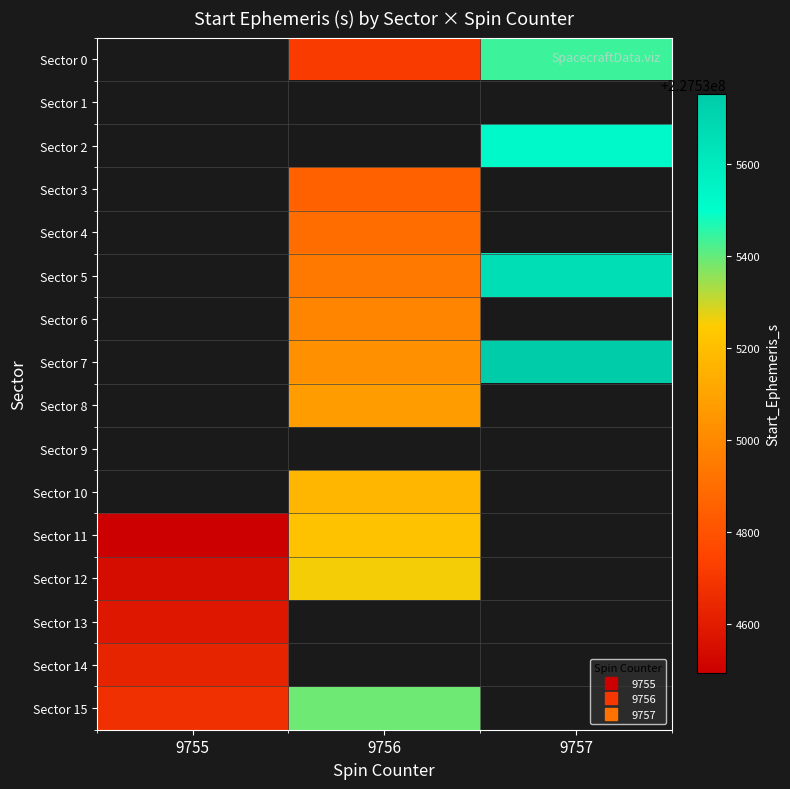

What is the difference between the Sector 15 values at 9755 and 9756?

720.0